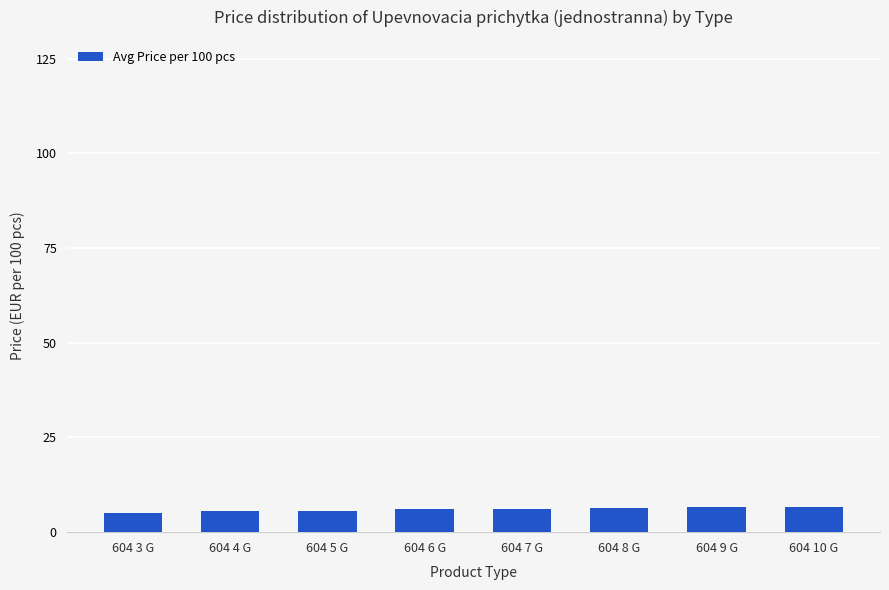

What is the value of the 2nd bar from the left?

5.5